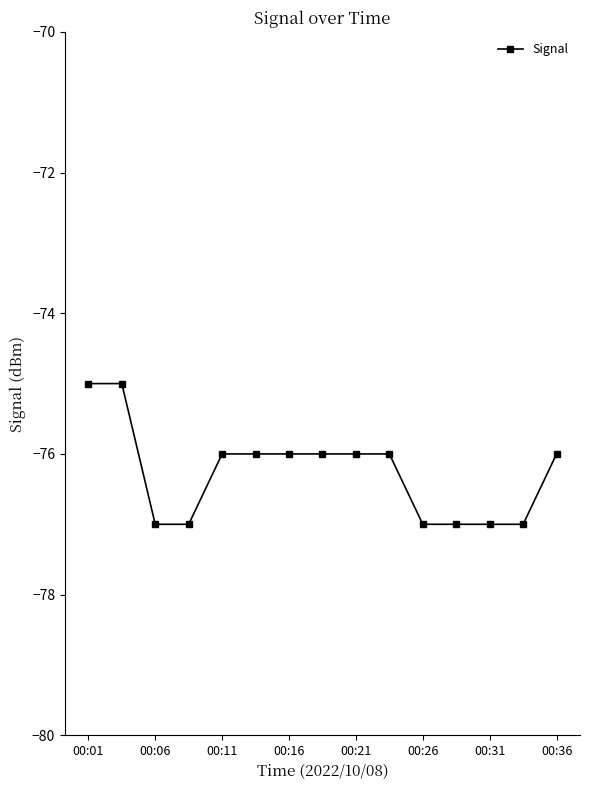

What is the average value?

-76